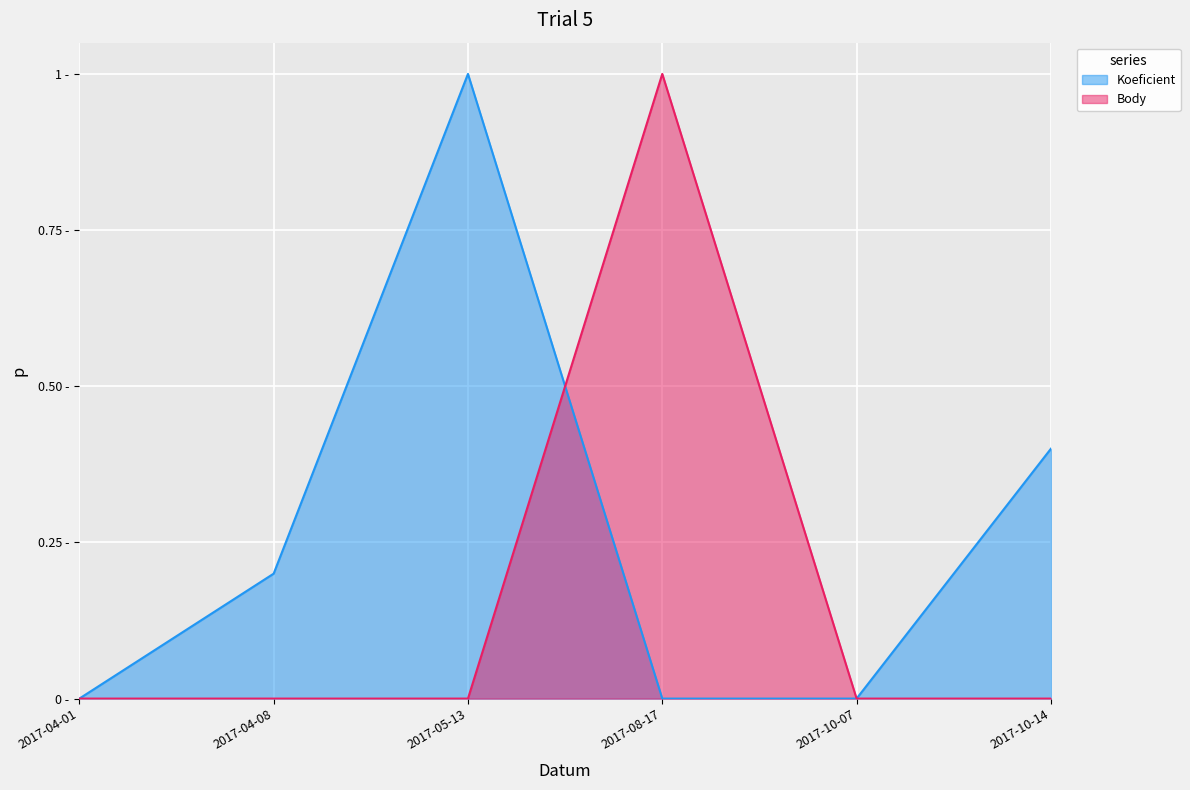

Which series ends up on top after the final intersection of Koeficient and Body?

Body